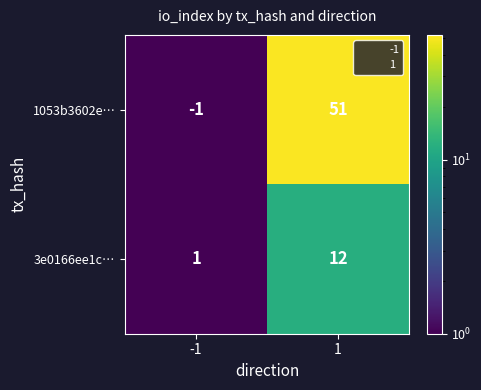

Is it true that 3e0166ee1c… equals 8 at 1?

False